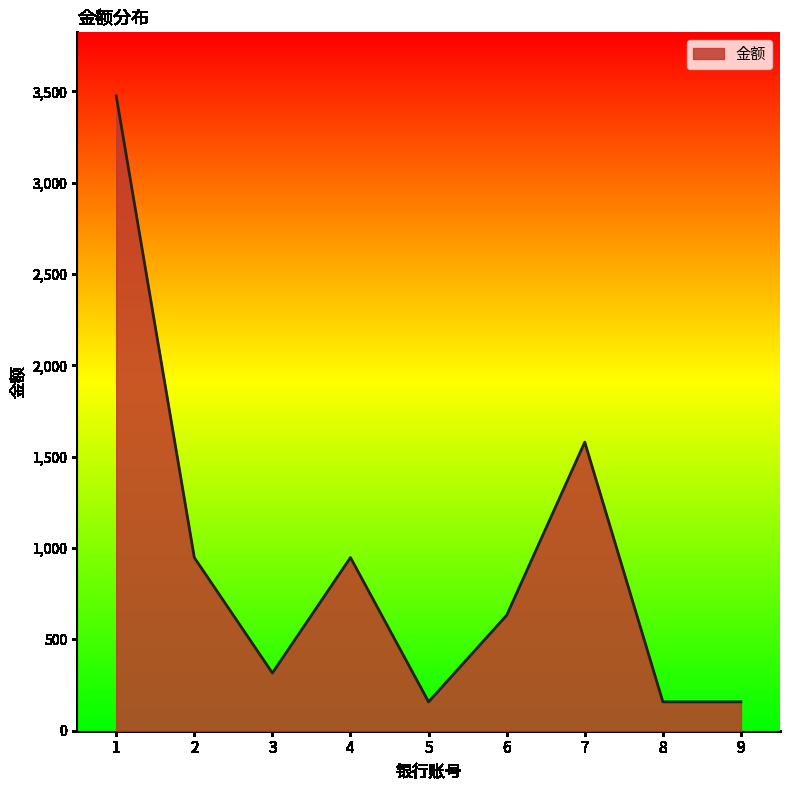

The value at 9 is 158. True or false?

True